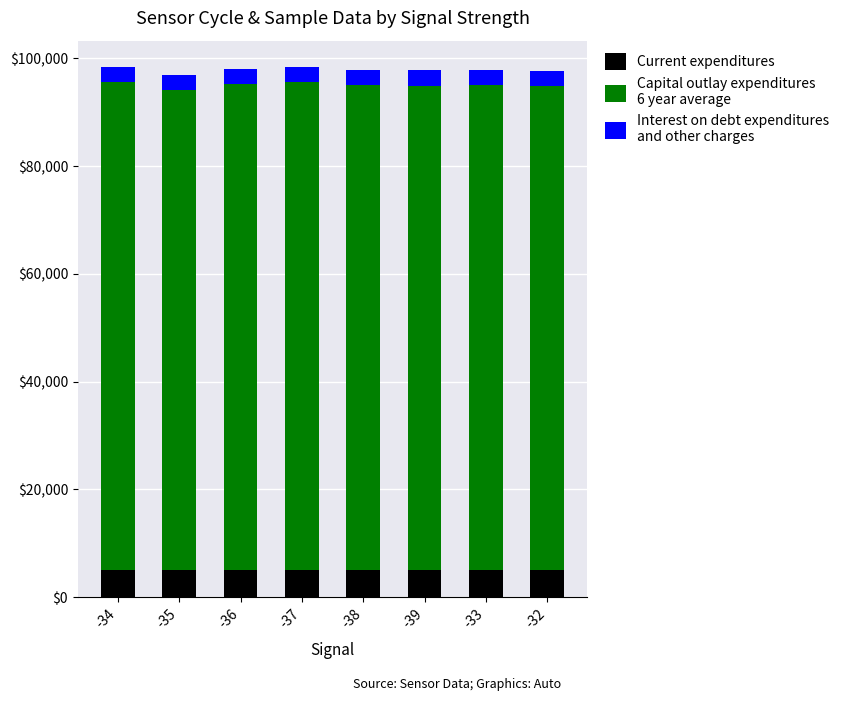

What is the total value across all series at -37?

98367.4